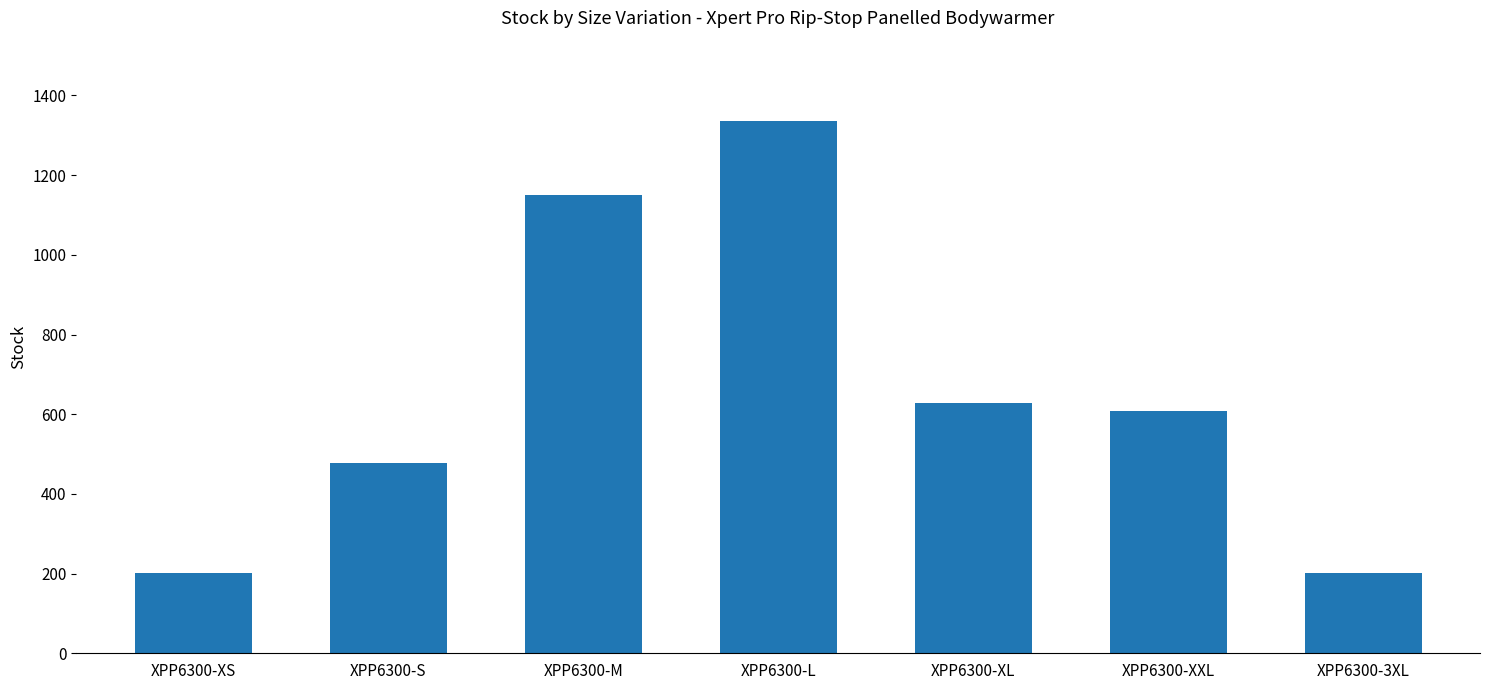

At which label is the value closest to 769?

XPP6300-XL